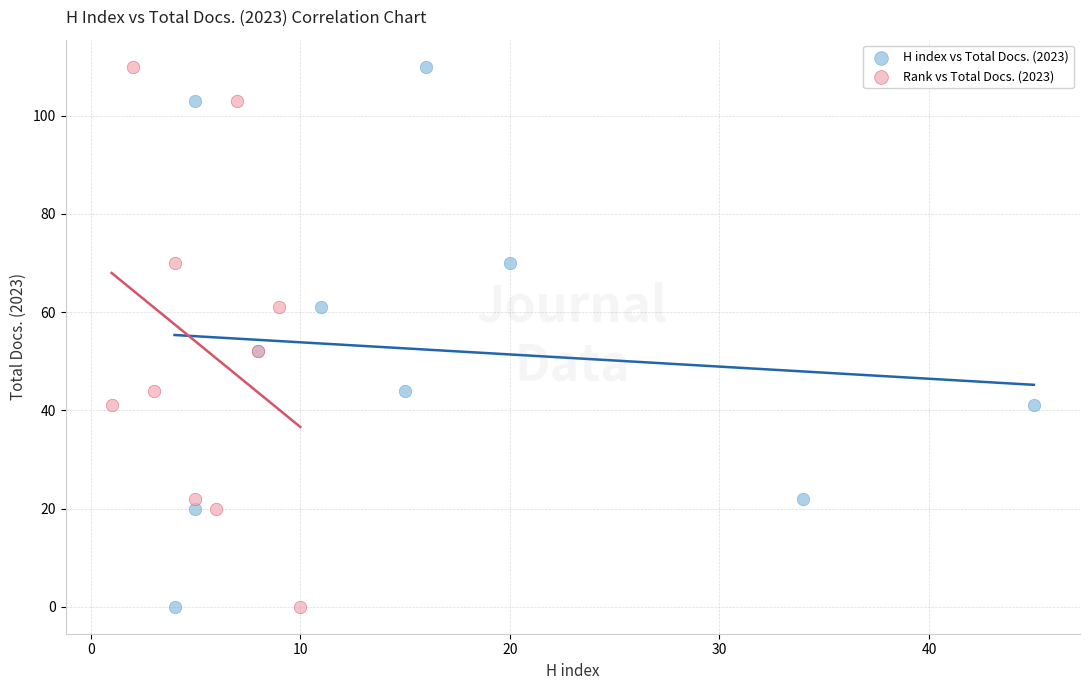

What are all the series names shown in the legend?

H index vs Total Docs. (2023), Rank vs Total Docs. (2023)